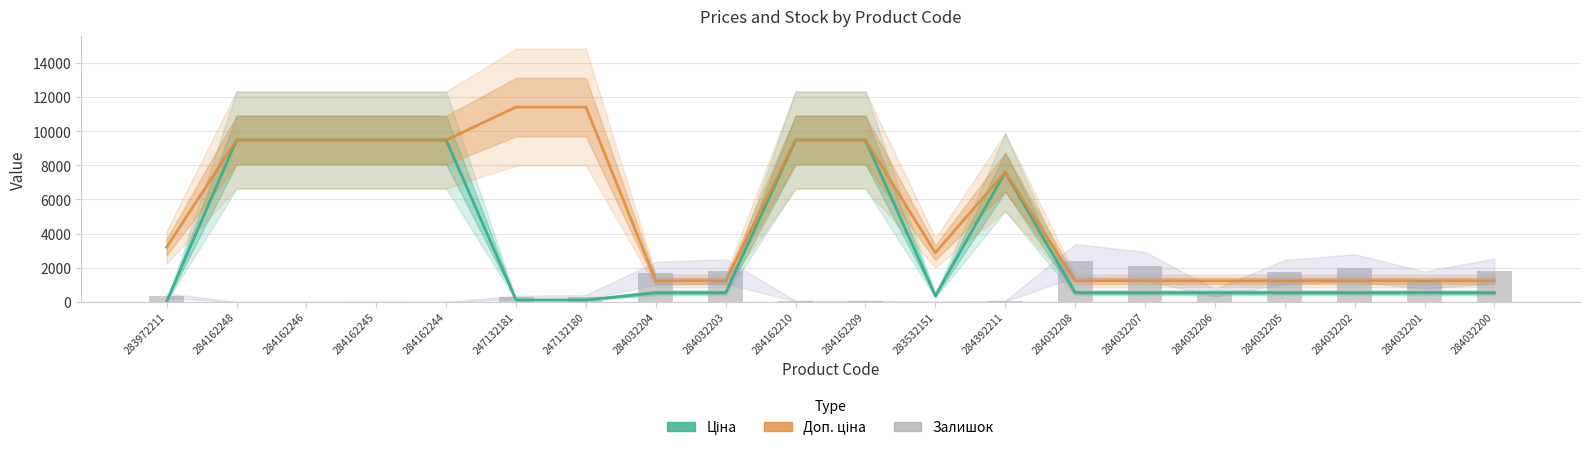

What is the difference between the Доп. ціна values at 247132181 and 284162248?

1929.9